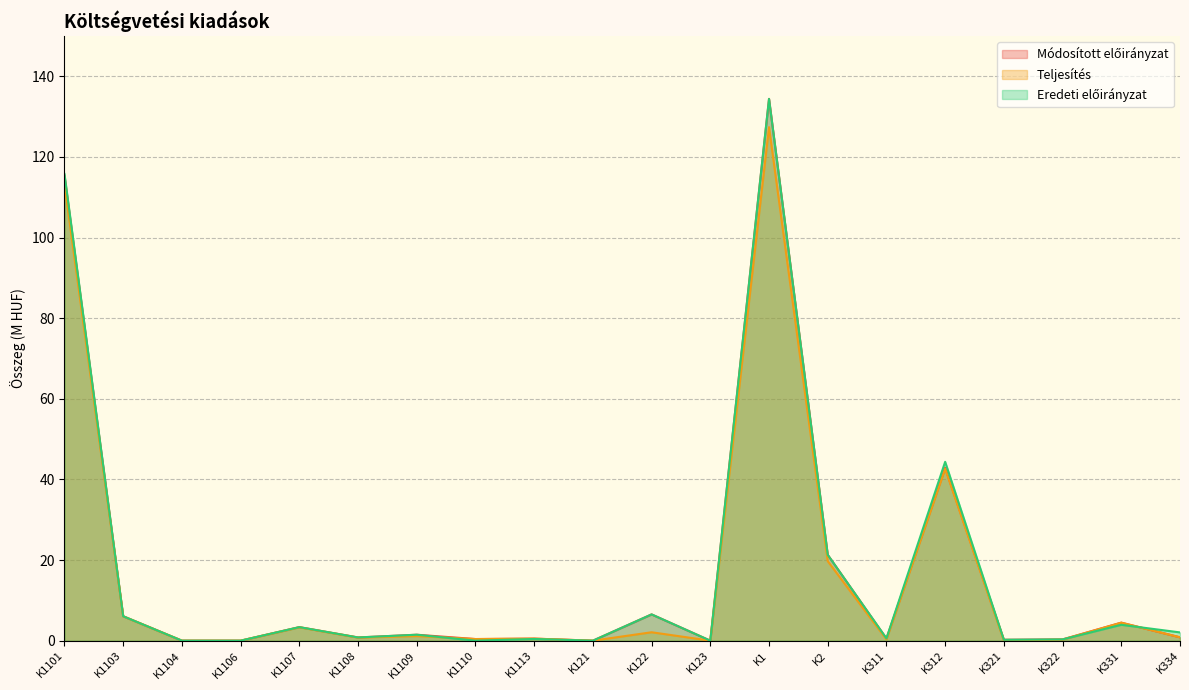

Reading right to left, what are all the values shown in this chart?

Módosított előirányzat: 0.8	4.5	0.3	0.2	42.9	0.5	21.3	134.4	0.0	6.5	0.0	0.5	0.4	1.5	0.8	3.4	0.0	0.0	6.1	115.3
Teljesítés: 0.8	4.5	0.3	0.0	42.6	0.3	19.7	127.4	0.0	2.1	0.0	0.5	0.4	1.1	0.8	3.3	0.0	0.0	6.1	113.1
Eredeti előirányzat: 2.0	3.9	0.3	0.2	44.4	0.6	21.3	134.4	0.0	6.5	0.0	0.4	0.0	1.5	0.8	3.4	0.0	0.0	6.1	115.8